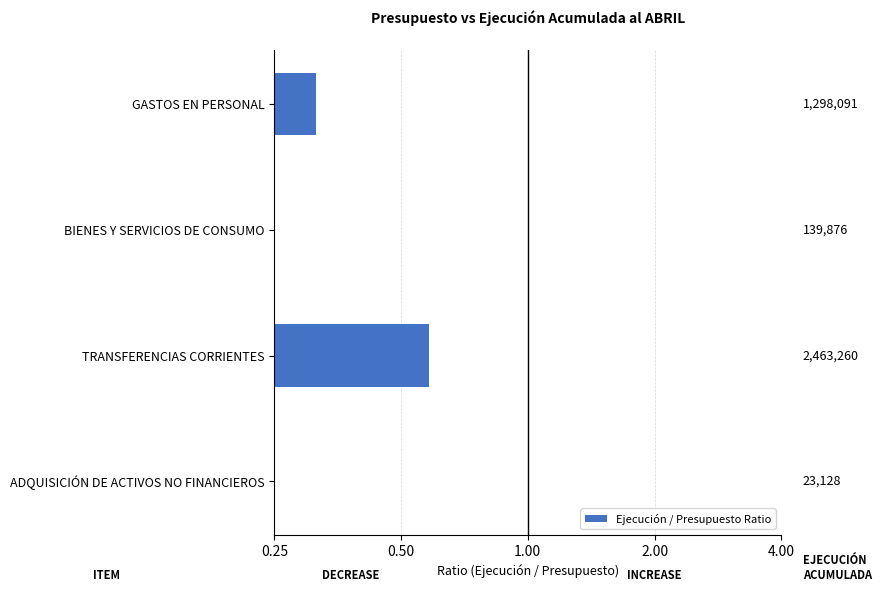

What is the sum of all values?

1.2